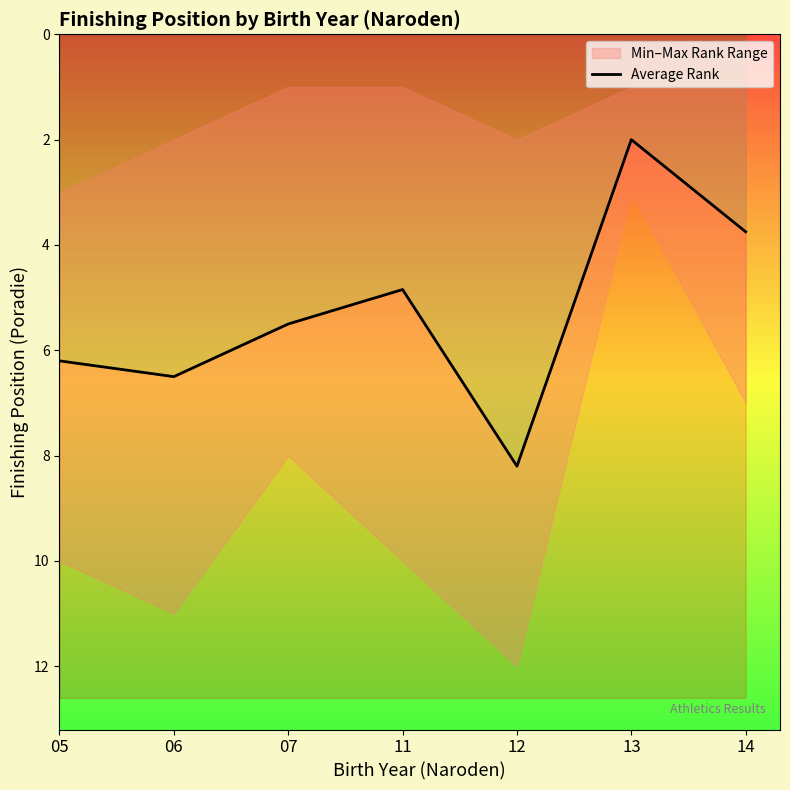

How many interior local valleys (lower than both neighbors) does the data have?

2